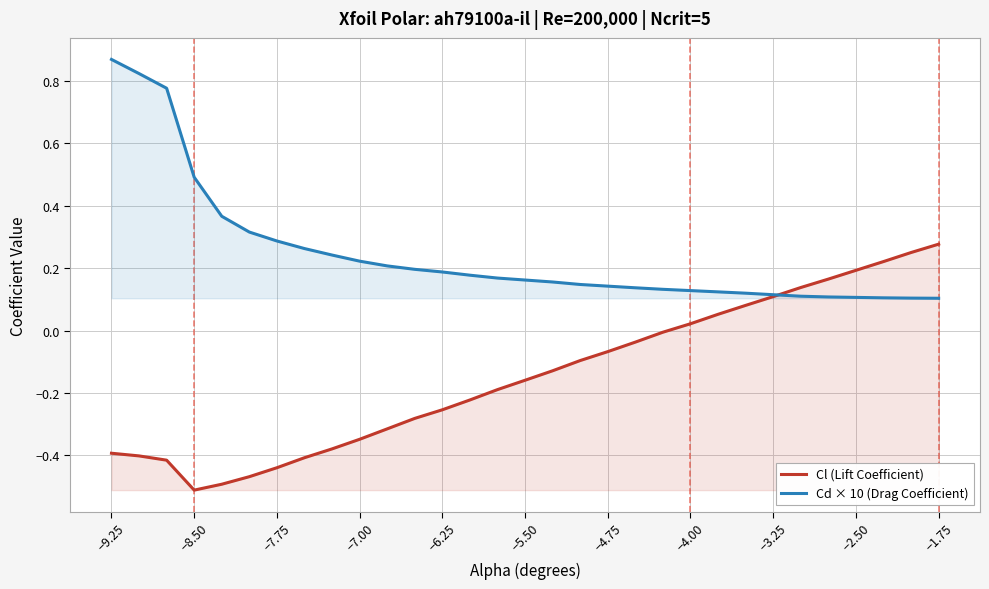

What is the value of the Cd × 10 (Drag Coefficient) point at the 8th from the left?

0.3